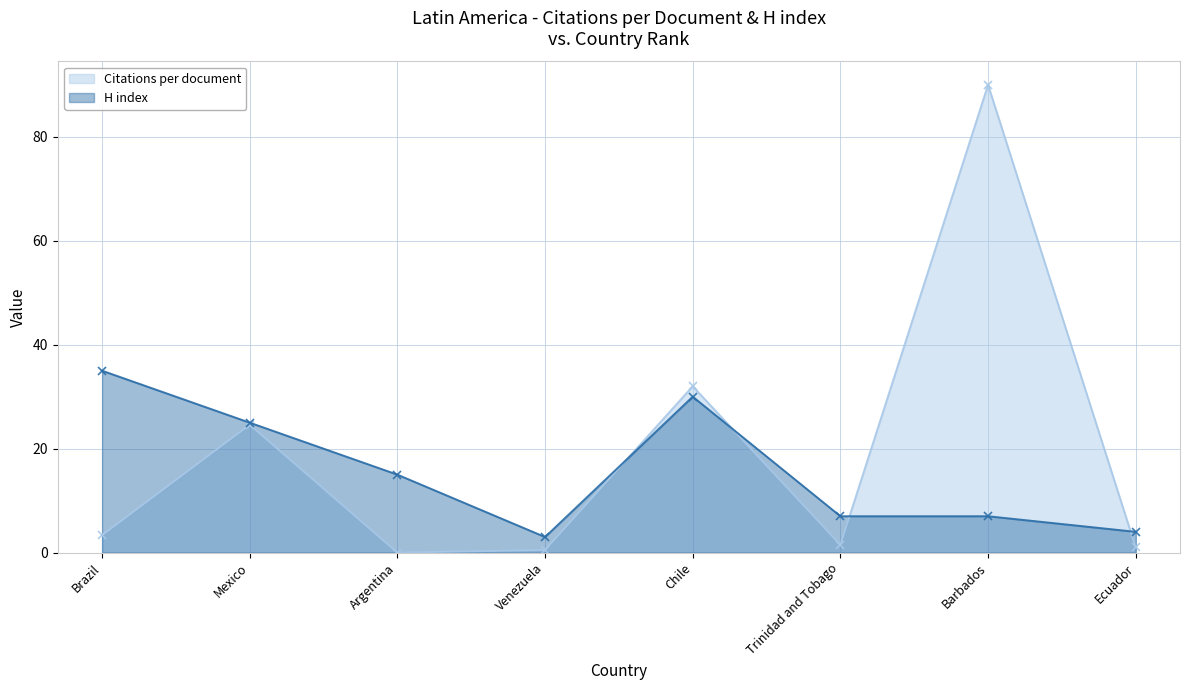

What is the average value of the Citations per document series?

19.1